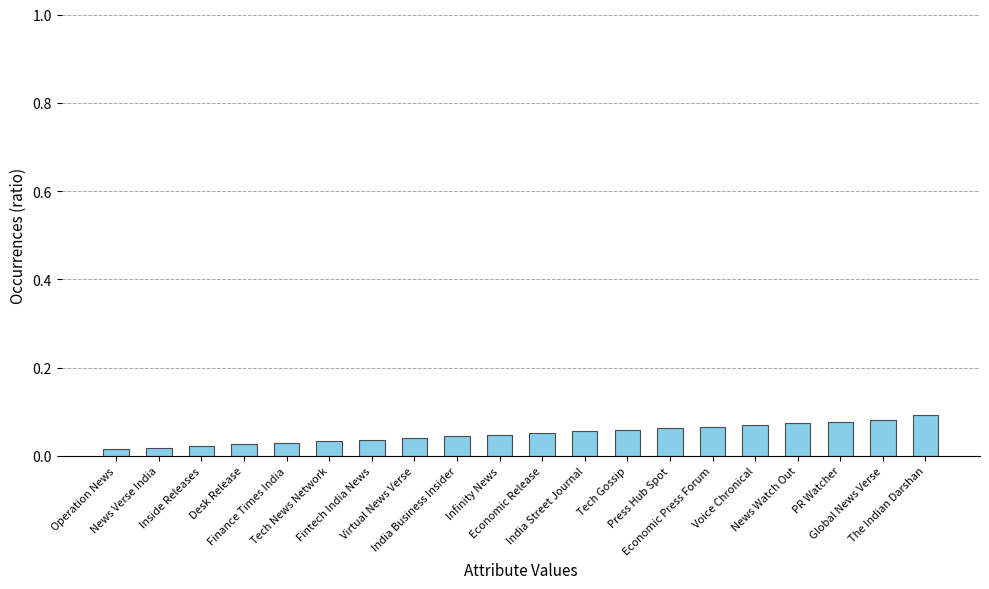

Reading right to left, list all the values displayed in this chart.

0.1	0.1	0.1	0.1	0.1	0.1	0.1	0.1	0.1	0.1	0.0	0.0	0.0	0.0	0.0	0.0	0.0	0.0	0.0	0.0